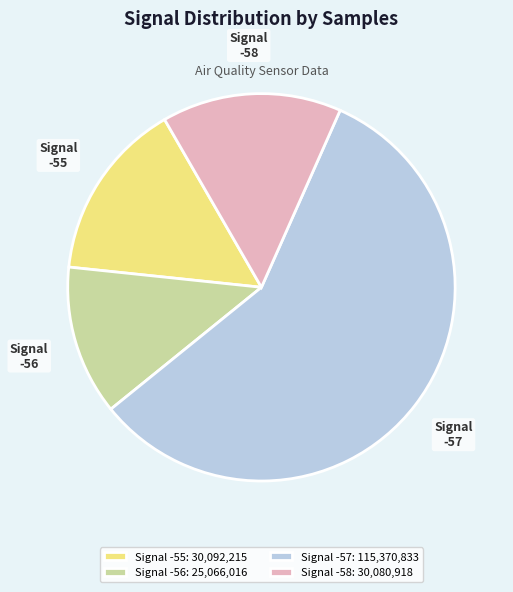

How many slices are in this pie chart?

4